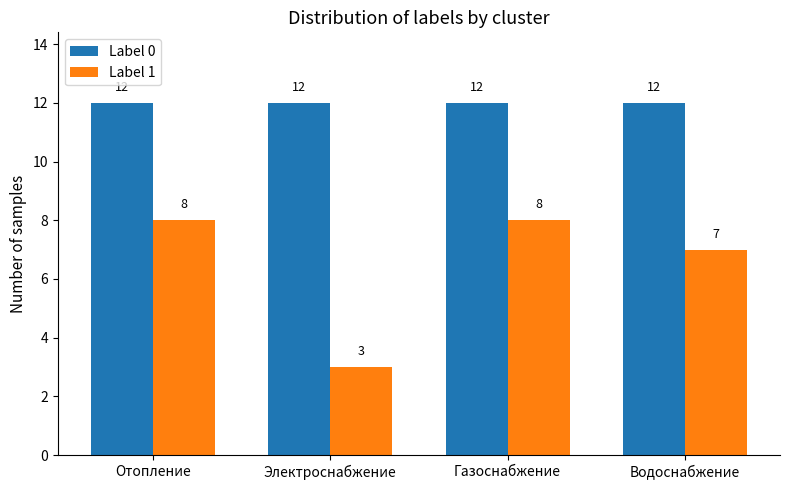

The Label 0 series shows 12 at Отопление. True or false?

True